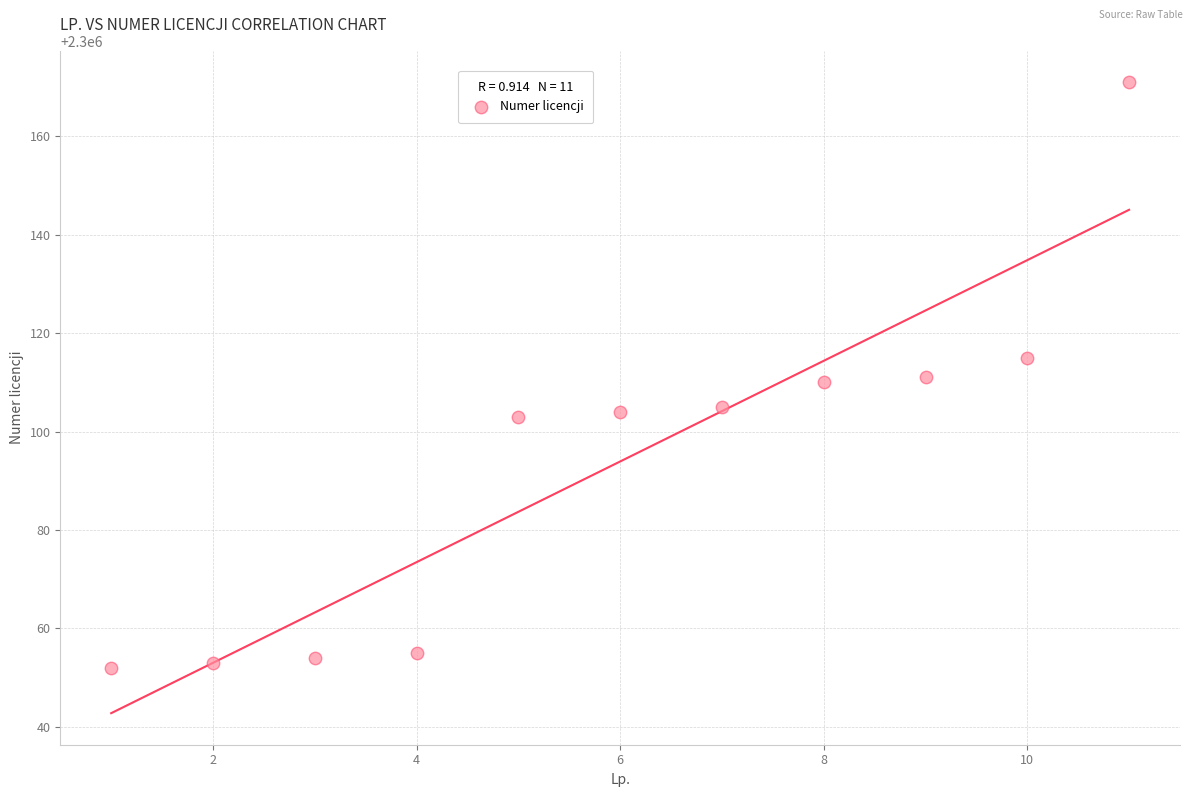

What is the range of X values (max minus min)?

10